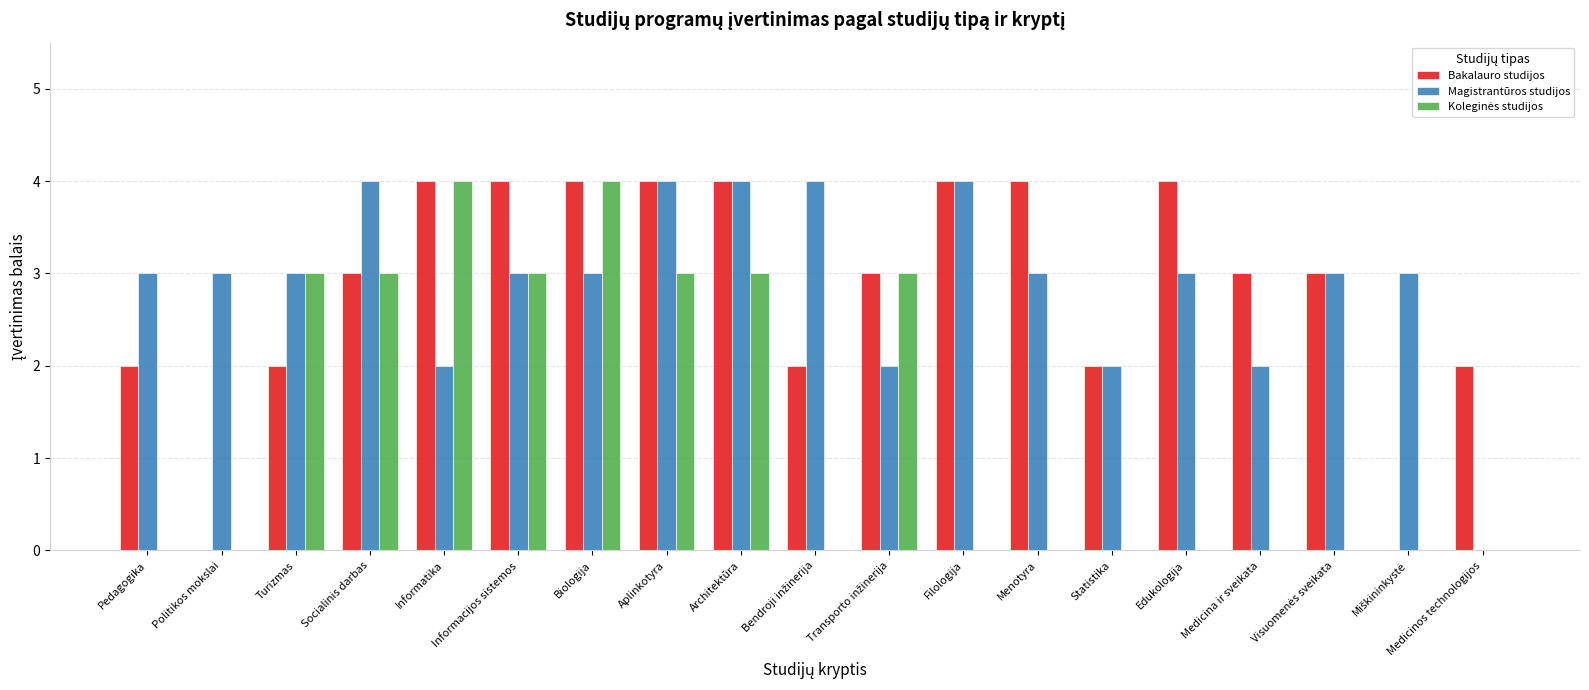

What is the total value across all series at Turizmas?

8